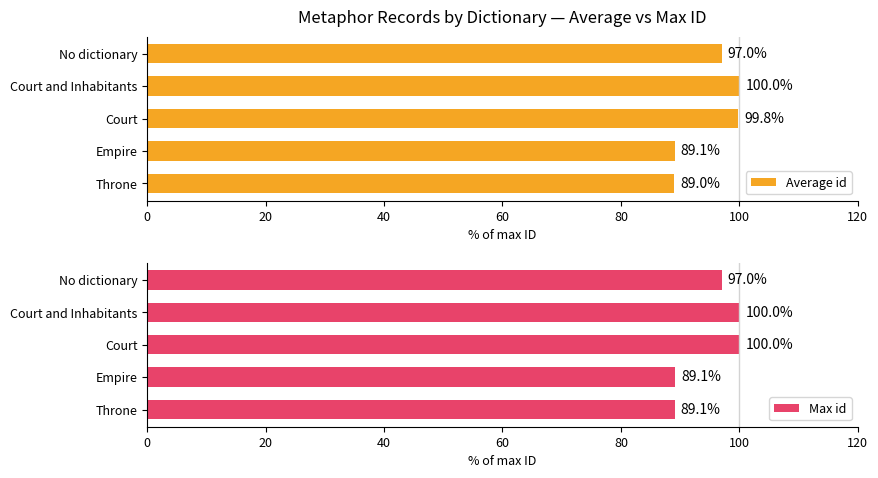

What is the approximate value of Average id at Empire?

89.1